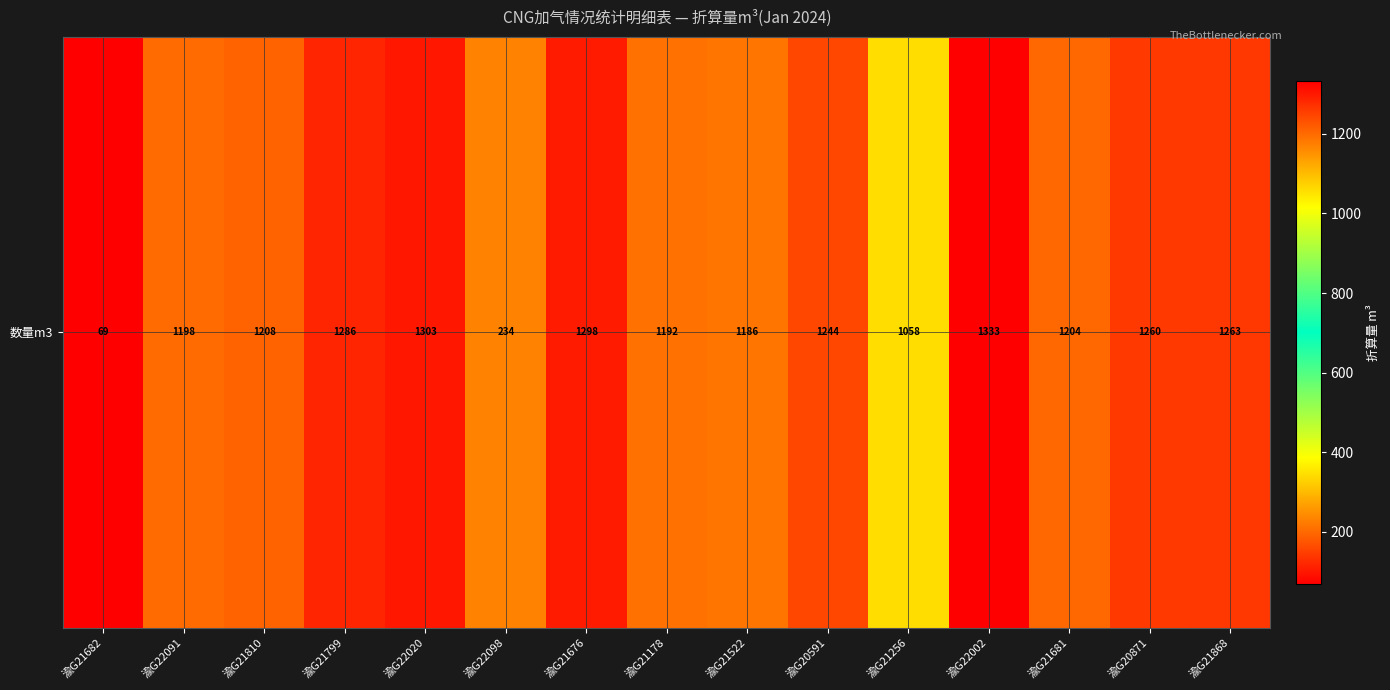

Rank the categories by value from highest to lowest.

渝G22002, 渝G22020, 渝G21676, 渝G21799, 渝G21868, 渝G20871, 渝G20591, 渝G21810, 渝G21681, 渝G22091, 渝G21178, 渝G21522, 渝G21256, 渝G22098, 渝G21682